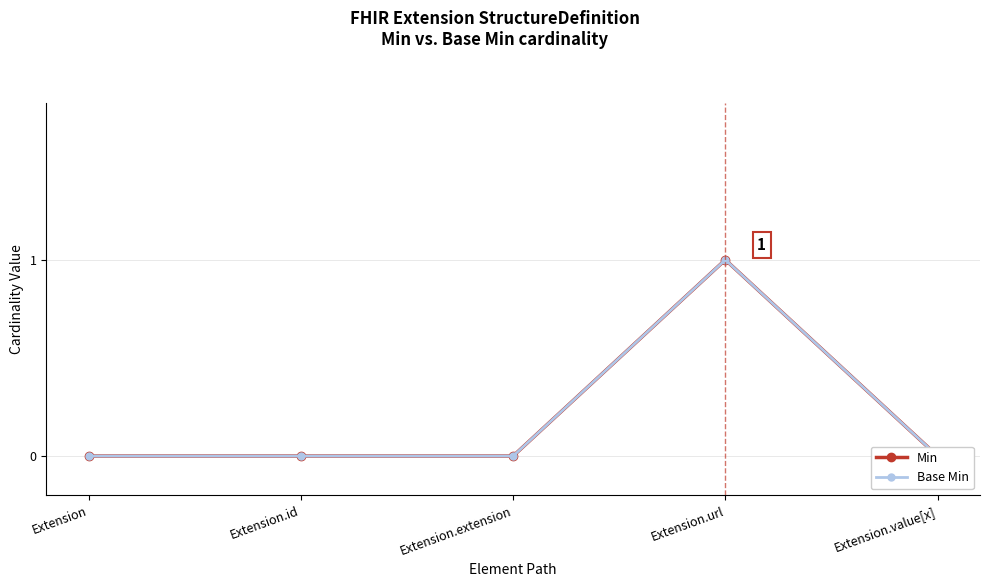

What is the total value across all series at Extension.url?

2